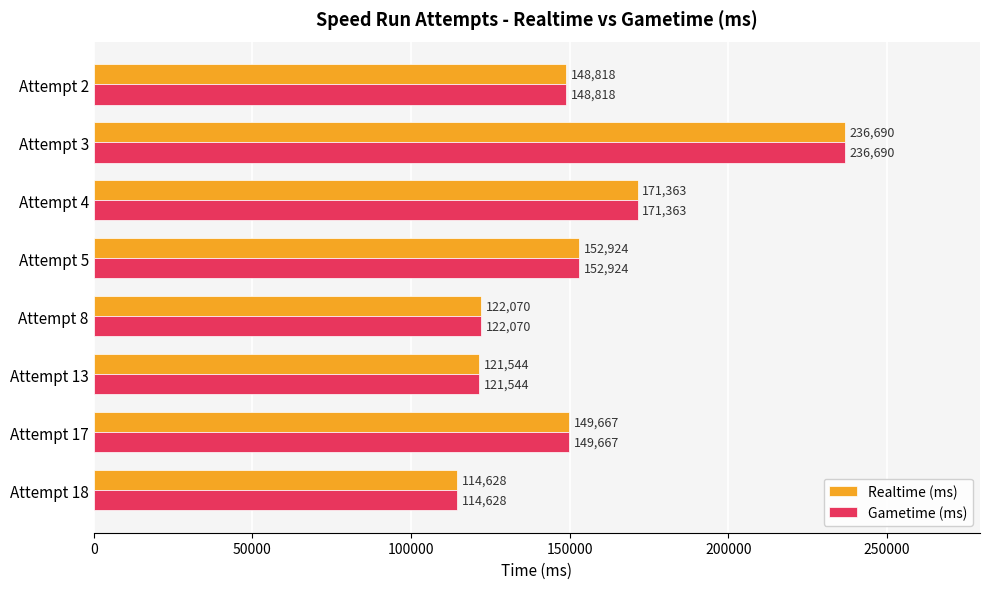

What is the maximum value for Realtime (ms)?

236690